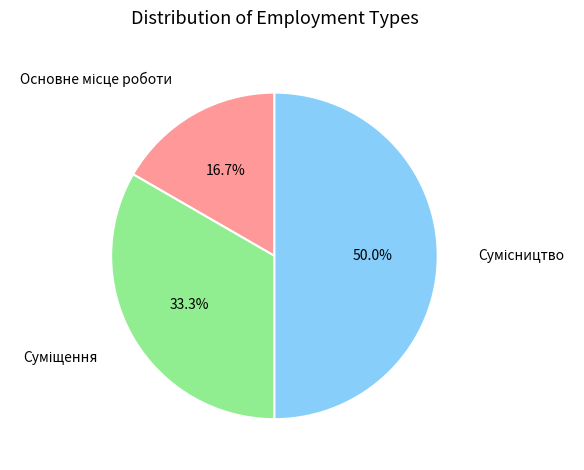

What percentage is NOT represented by Сумісництво?

50.0%